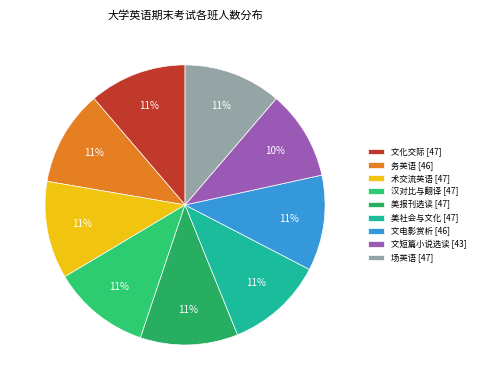

To the nearest percent, what is the average slice percentage?

11%